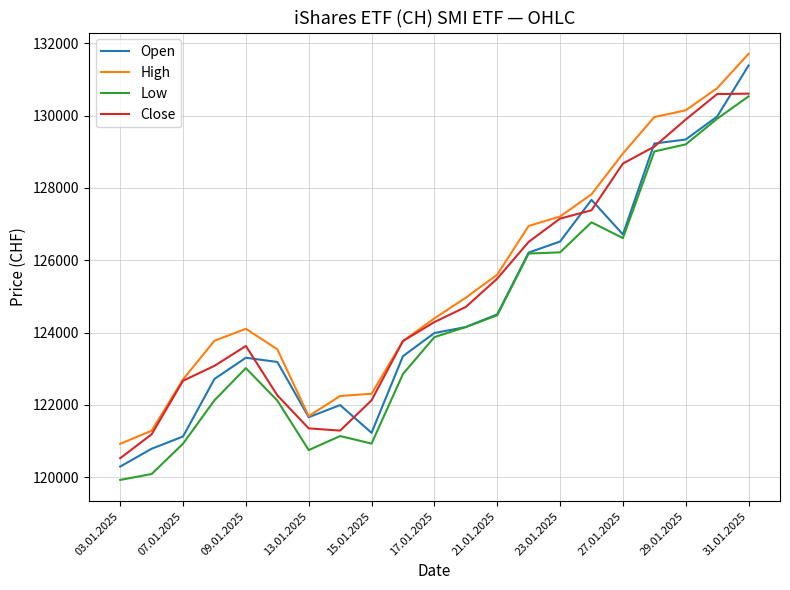

Which series has the largest range (max minus min)?

Open